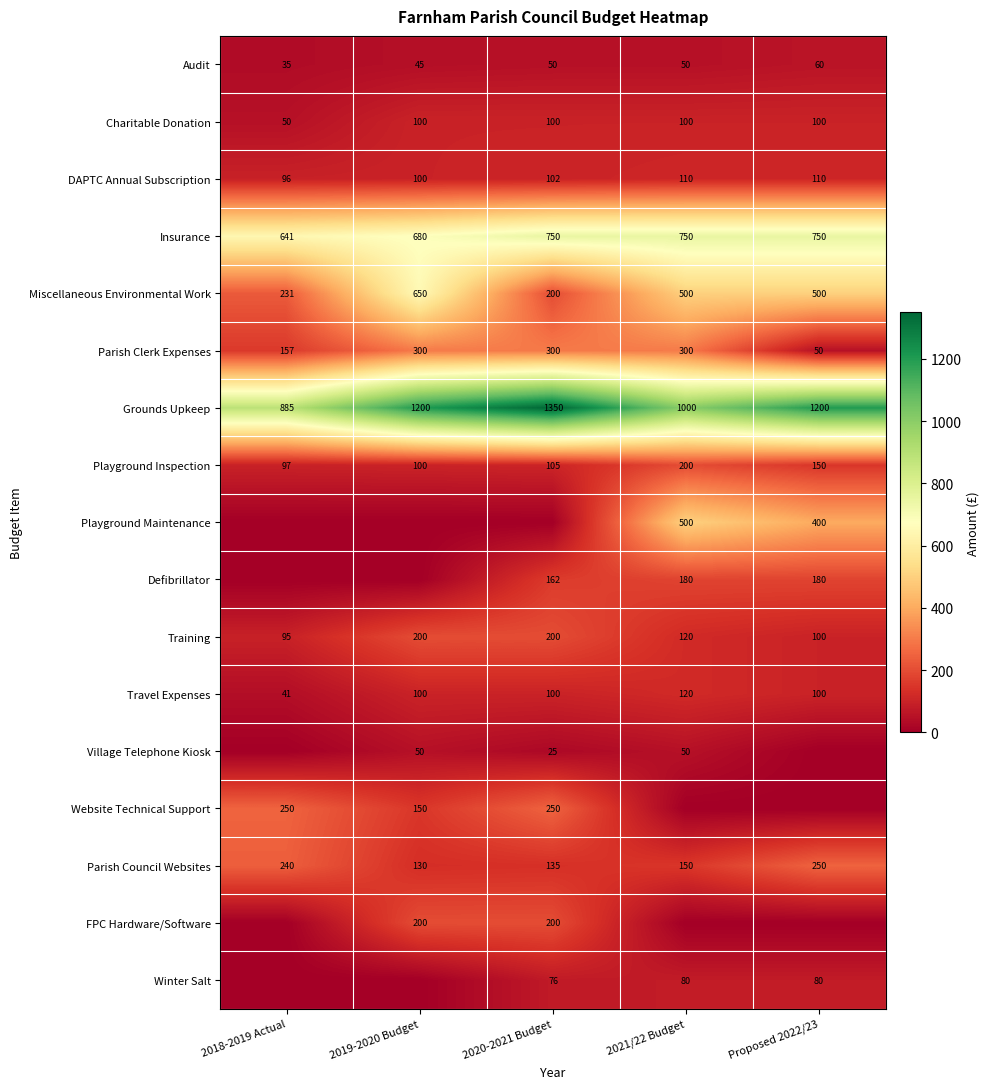

At which label is Parish Clerk Expenses closest to 175?

2018-2019 Actual